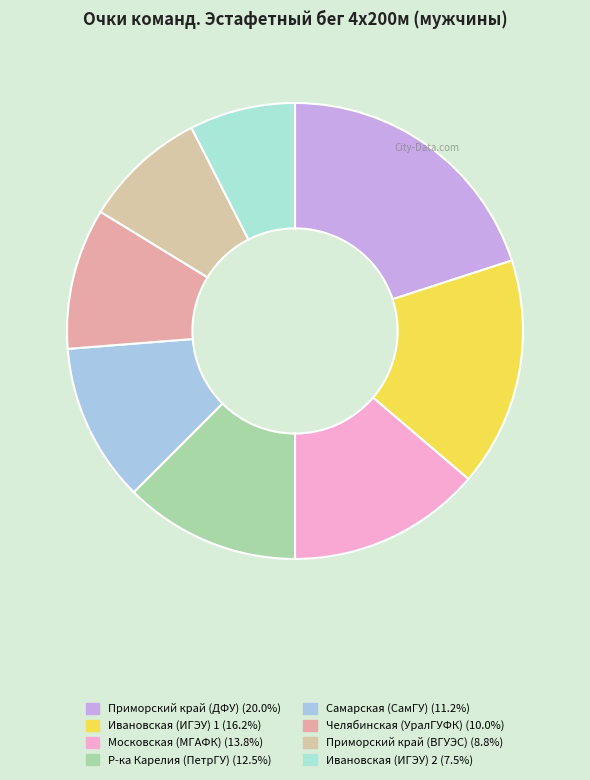

How many slices are in this pie chart?

8